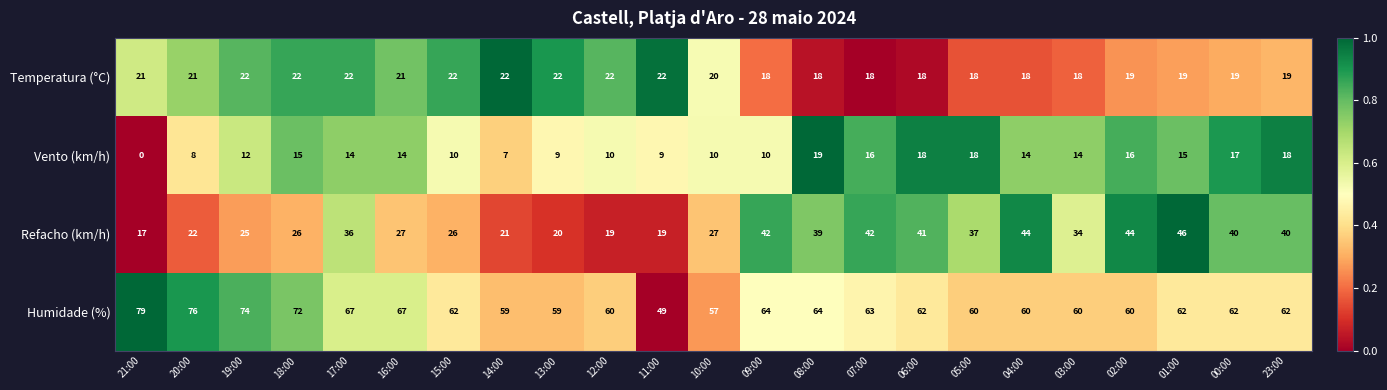

The Temperatura (°C) series shows 29 at 01:00. True or false?

False